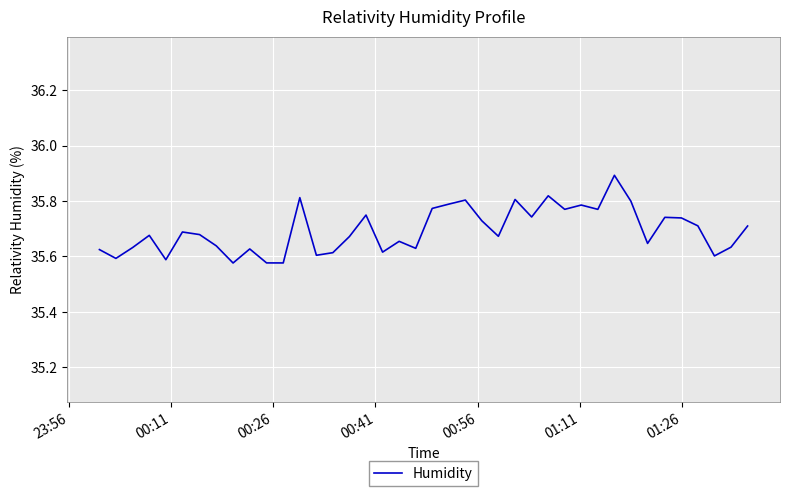

What is the difference between the maximum and minimum values?

0.3